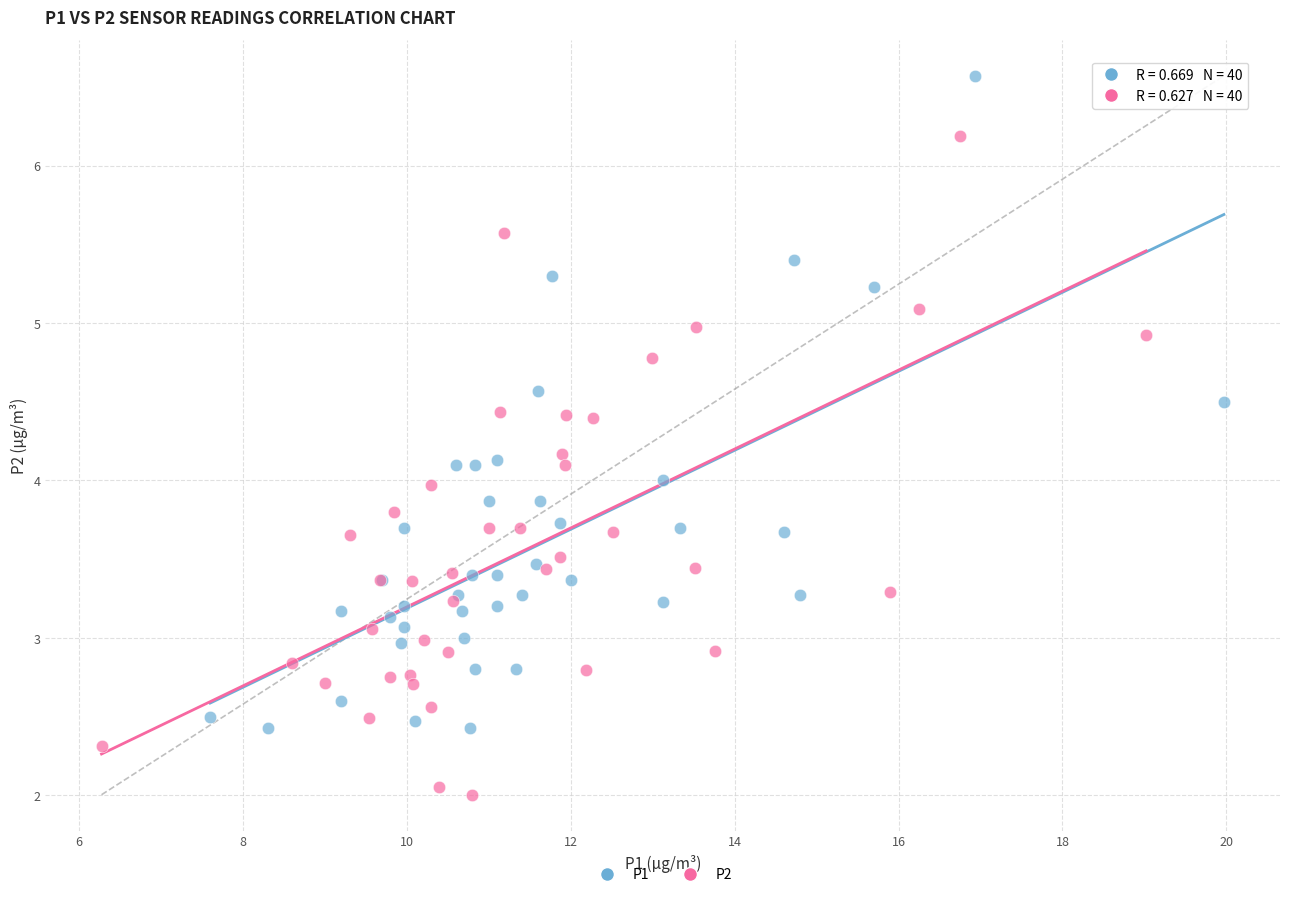

What are all the series names shown in the legend?

P1, P2